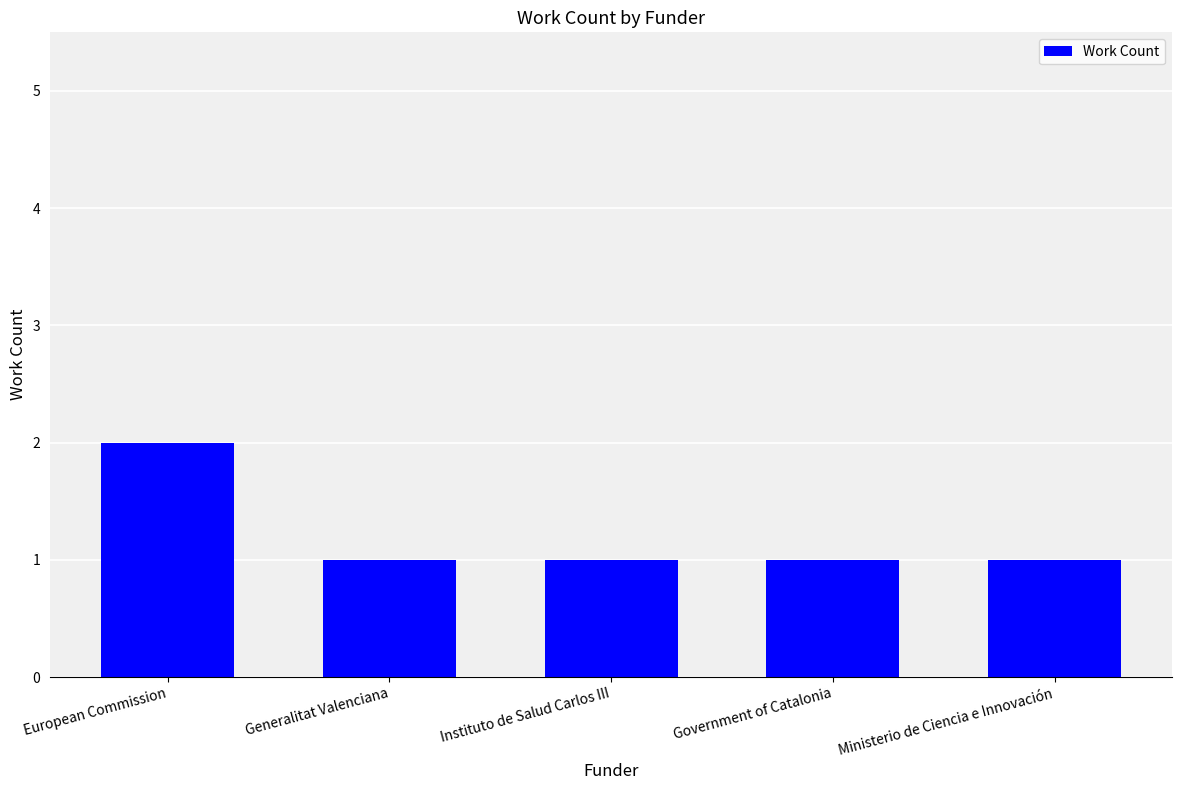

Is it true that the value at Instituto de Salud Carlos III is 1?

True